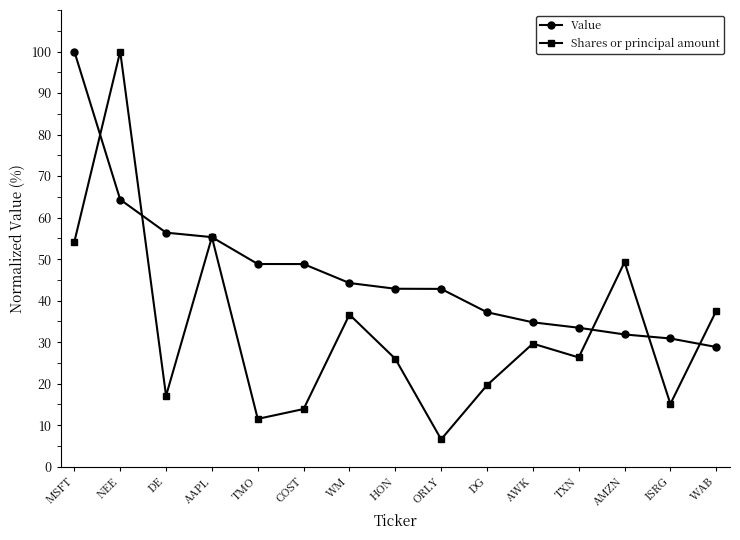

Which category has the highest value in the Shares or principal amount series?

NEE